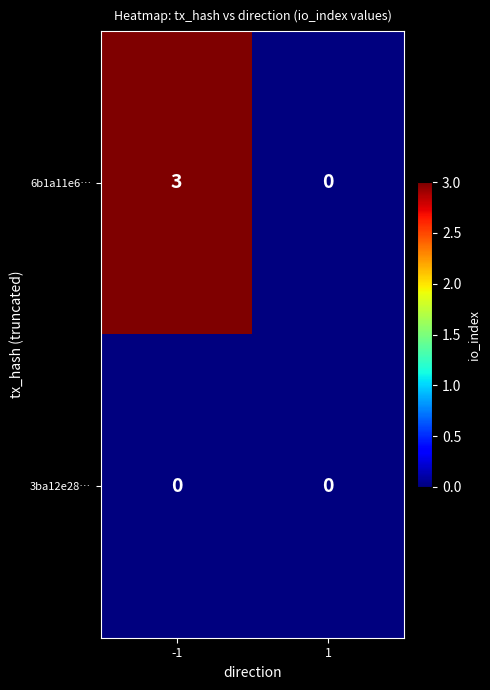

What is the spread (max minus min) of values at -1?

3